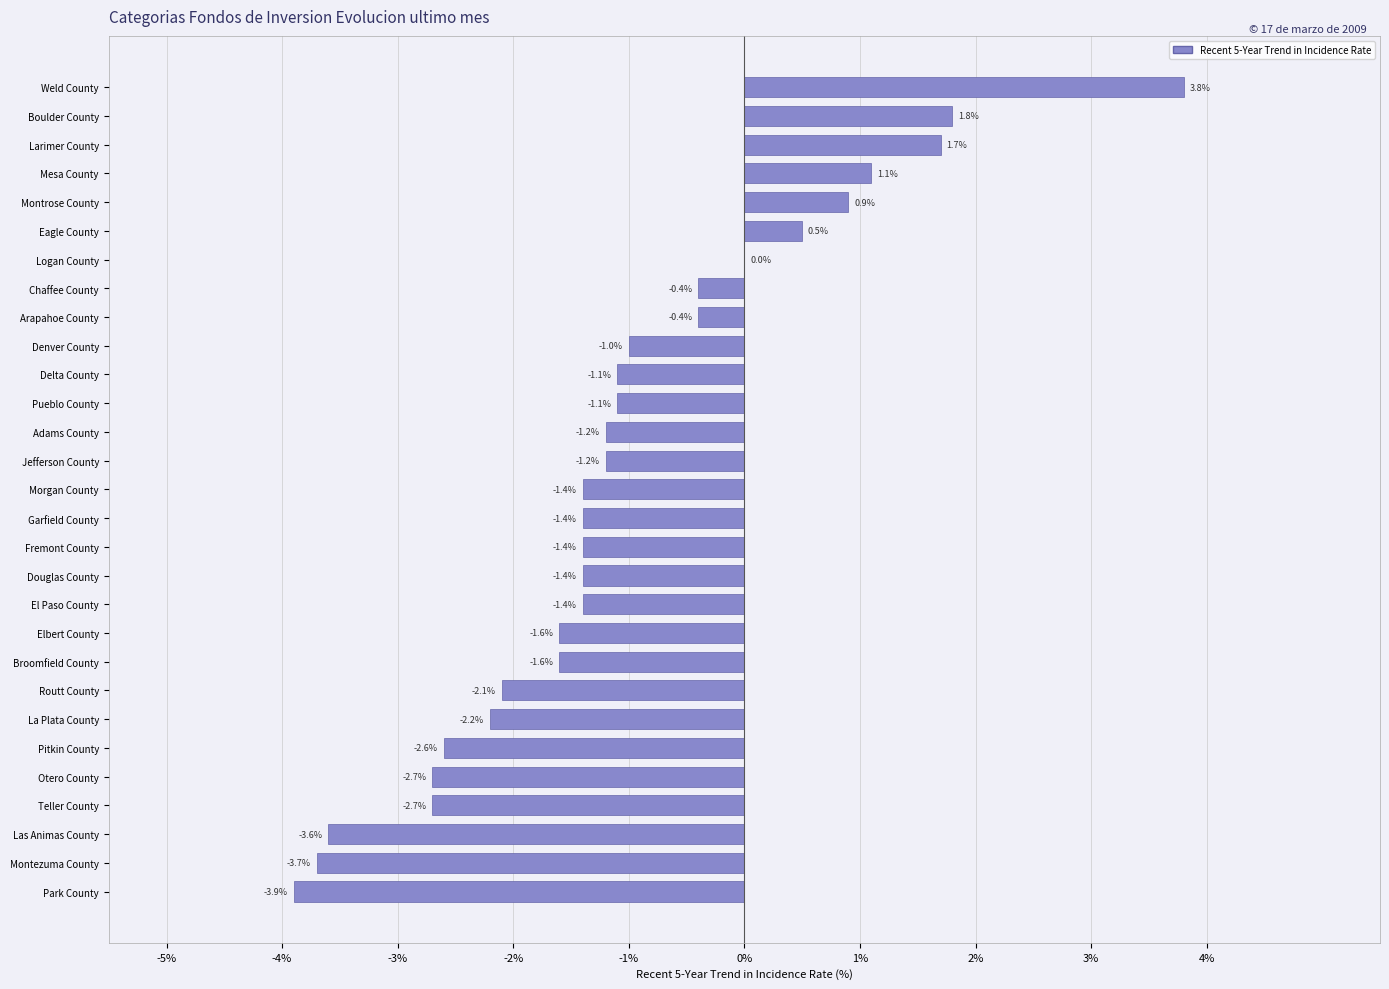

Reading bottom to top, transcribe all the data shown in this chart.

Park County=-3.9	Montezuma County=-3.7	Las Animas County=-3.6	Teller County=-2.7	Otero County=-2.7	Pitkin County=-2.6	La Plata County=-2.2	Routt County=-2.1	Broomfield County=-1.6	Elbert County=-1.6	El Paso County=-1.4	Douglas County=-1.4	Fremont County=-1.4	Garfield County=-1.4	Morgan County=-1.4	Jefferson County=-1.2	Adams County=-1.2	Pueblo County=-1.1	Delta County=-1.1	Denver County=-1.0	Arapahoe County=-0.4	Chaffee County=-0.4	Logan County=0.0	Eagle County=0.5	Montrose County=0.9	Mesa County=1.1	Larimer County=1.7	Boulder County=1.8	Weld County=3.8